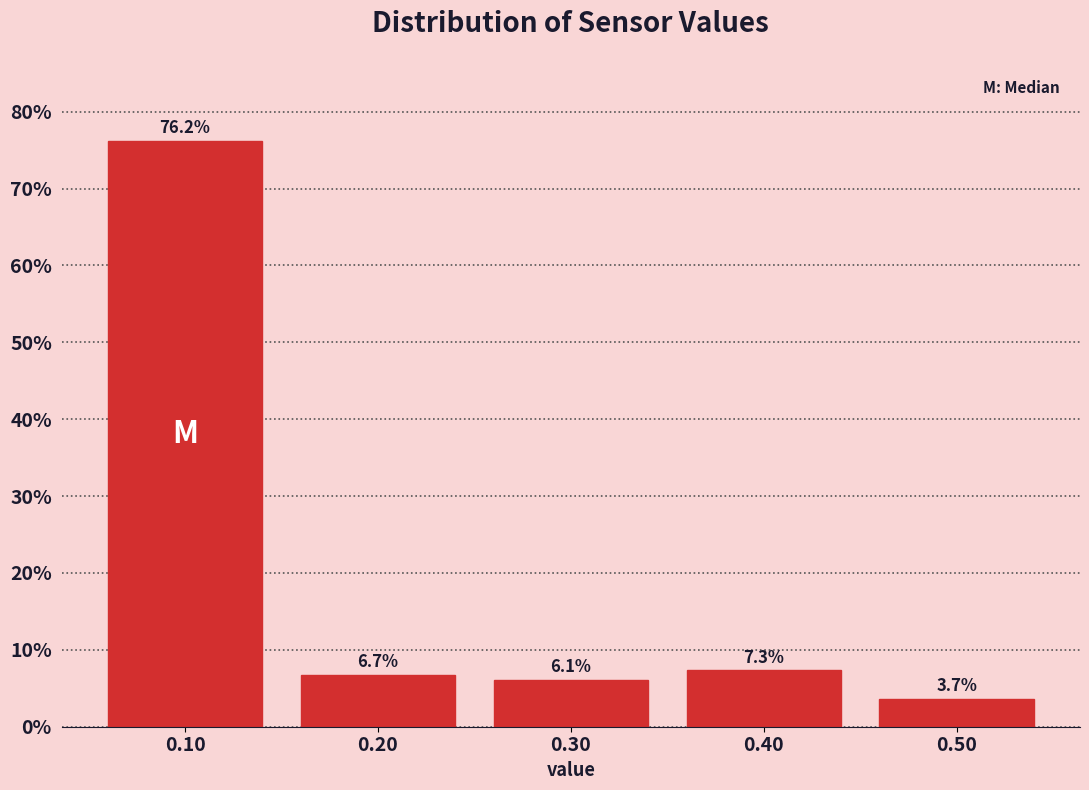

Reading right to left, list all the values displayed in this chart.

0.50=3.7	0.40=7.3	0.30=6.1	0.20=6.7	0.10=76.2